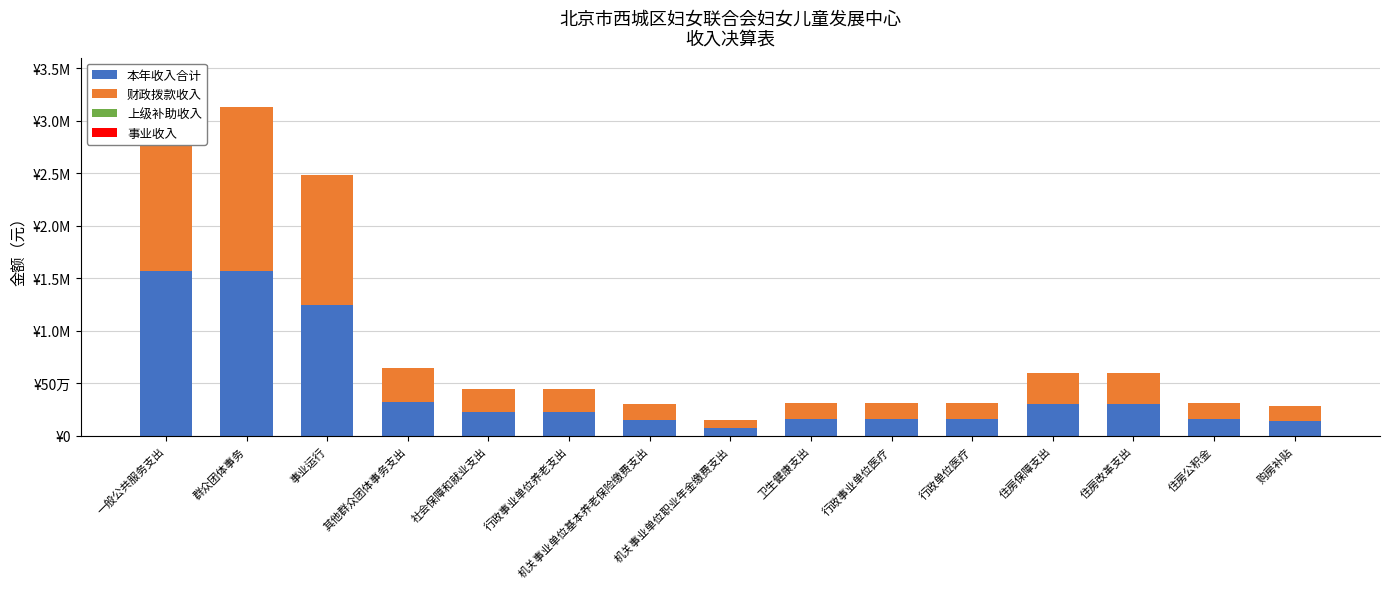

Reading left to right, transcribe all the data shown in this chart.

本年收入合计: 1565812.6	1565812.6	1243648.1	322164.5	225000.0	225000.0	150000.0	75000.0	156243.6	156243.6	156243.6	300138.6	300138.6	156243.6	143895.0
财政拨款收入: 1565812.6	1565812.6	1243648.1	322164.6	225000.0	225000.0	150000.0	75000.0	156243.6	156243.6	156243.6	300138.6	300138.6	156243.6	143895.0
上级补助收入: 0.0	0.0	0.0	0.0	0.0	0.0	0.0	0.0	0.0	0.0	0.0	0.0	0.0	0.0	0.0
事业收入: 0.0	0.0	0.0	0.0	0.0	0.0	0.0	0.0	0.0	0.0	0.0	0.0	0.0	0.0	0.0